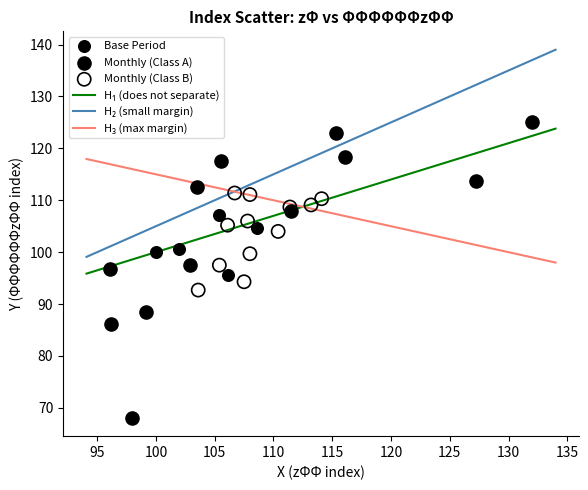

Which series contains the highest Y value?

Monthly (Class A)